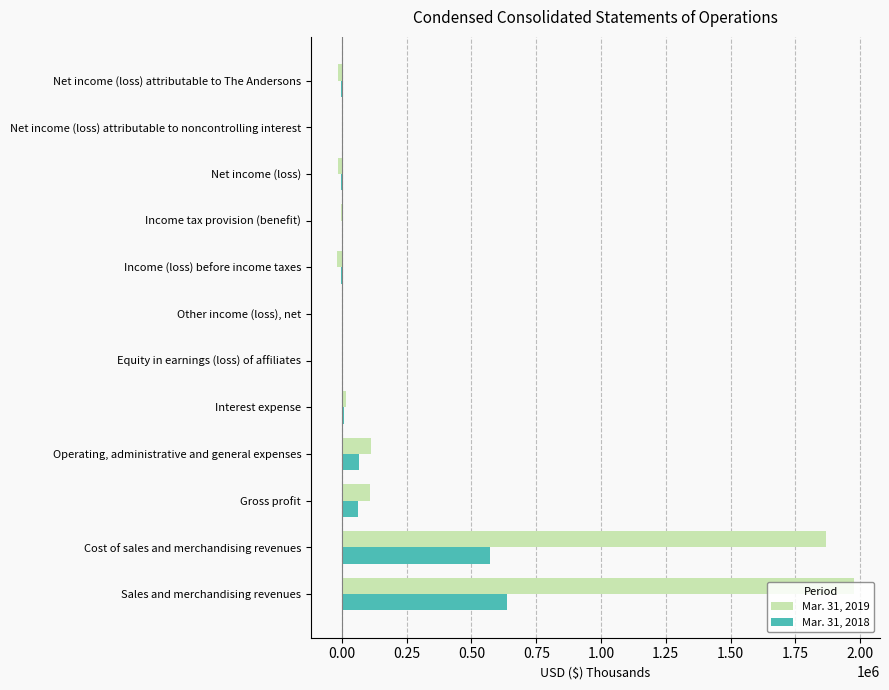

True or false: Mar. 31, 2018 has a value of 286882 at Cost of sales and merchandising revenues.

False